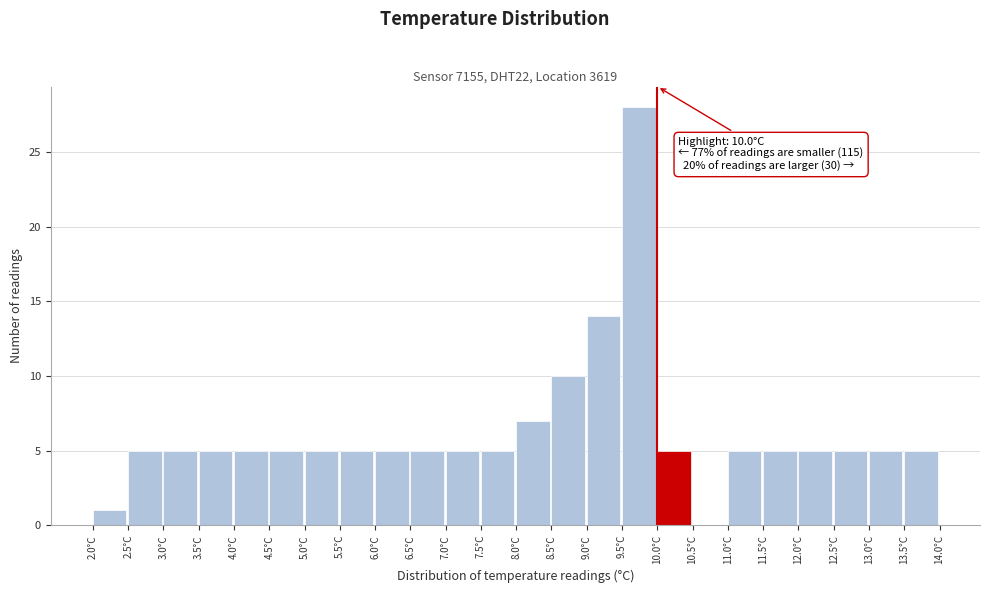

Over which range of the x-axis is the bar tallest?

9.5 to 10.0